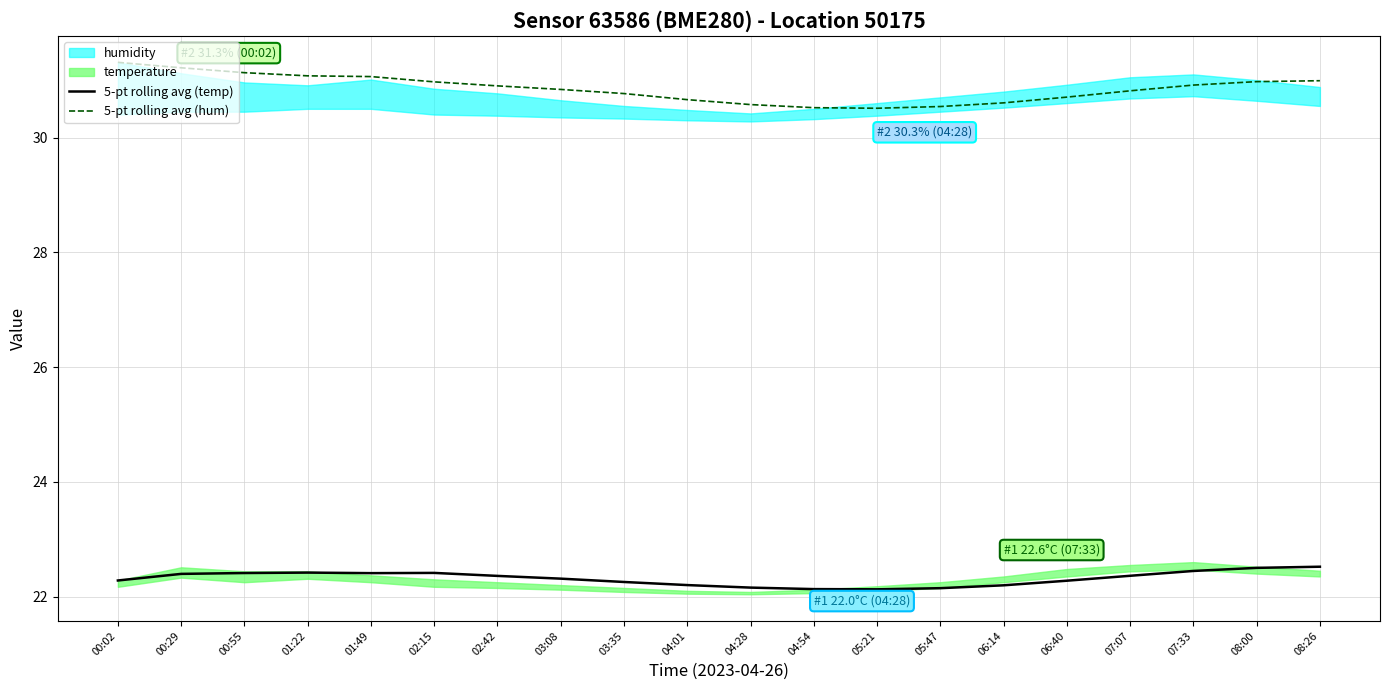

At which label is 5-pt rolling avg (hum) closest to 30?

05:21